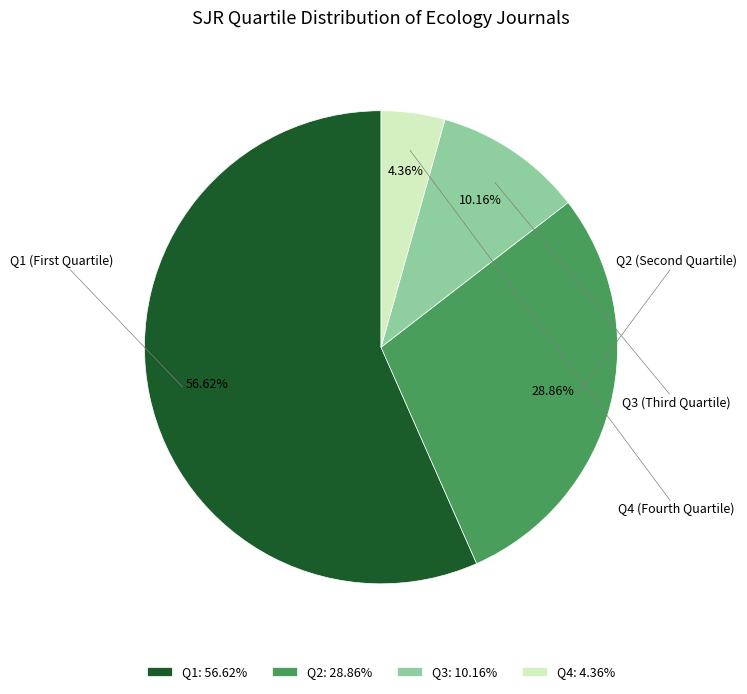

Is Q4 the majority of the pie?

No